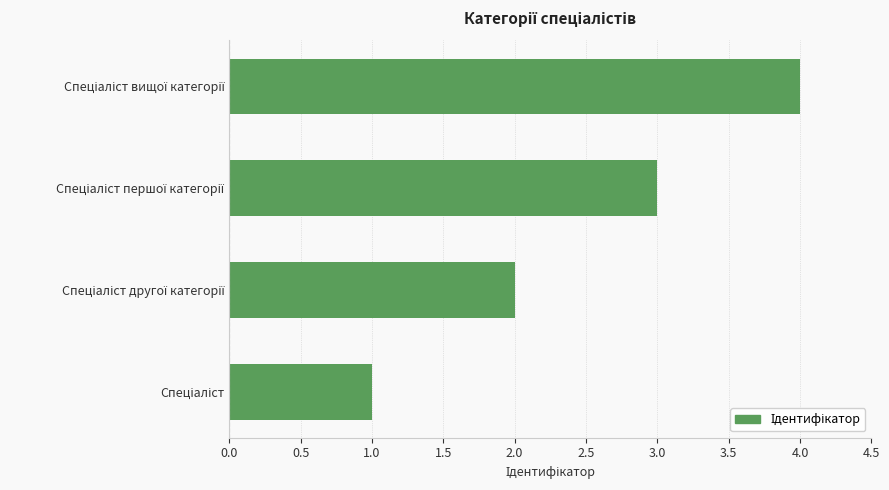

What is the maximum value shown in the chart?

4